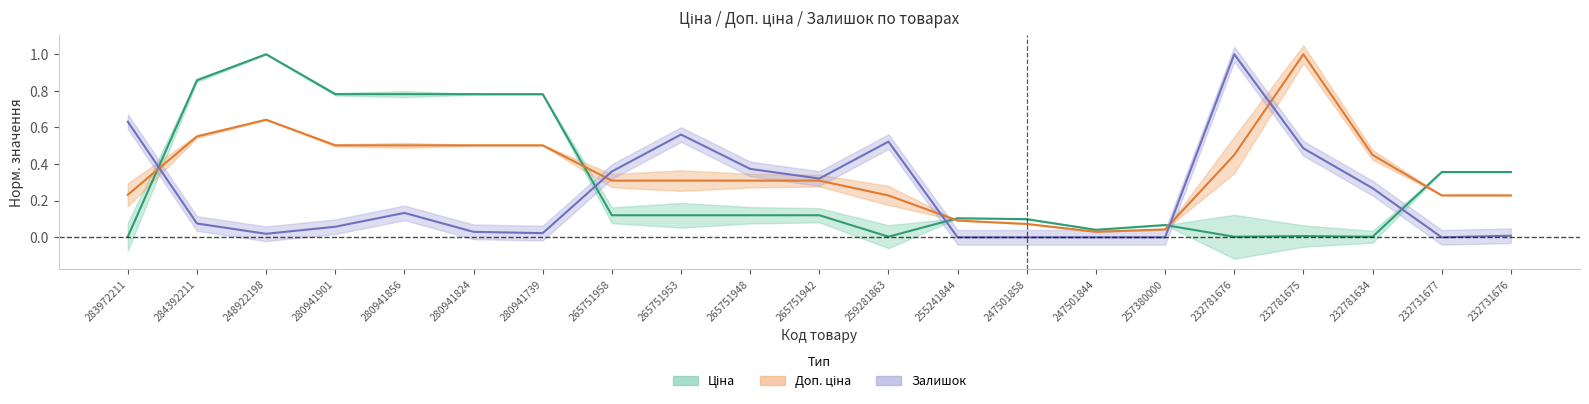

Does the chart have visible grid lines?

No